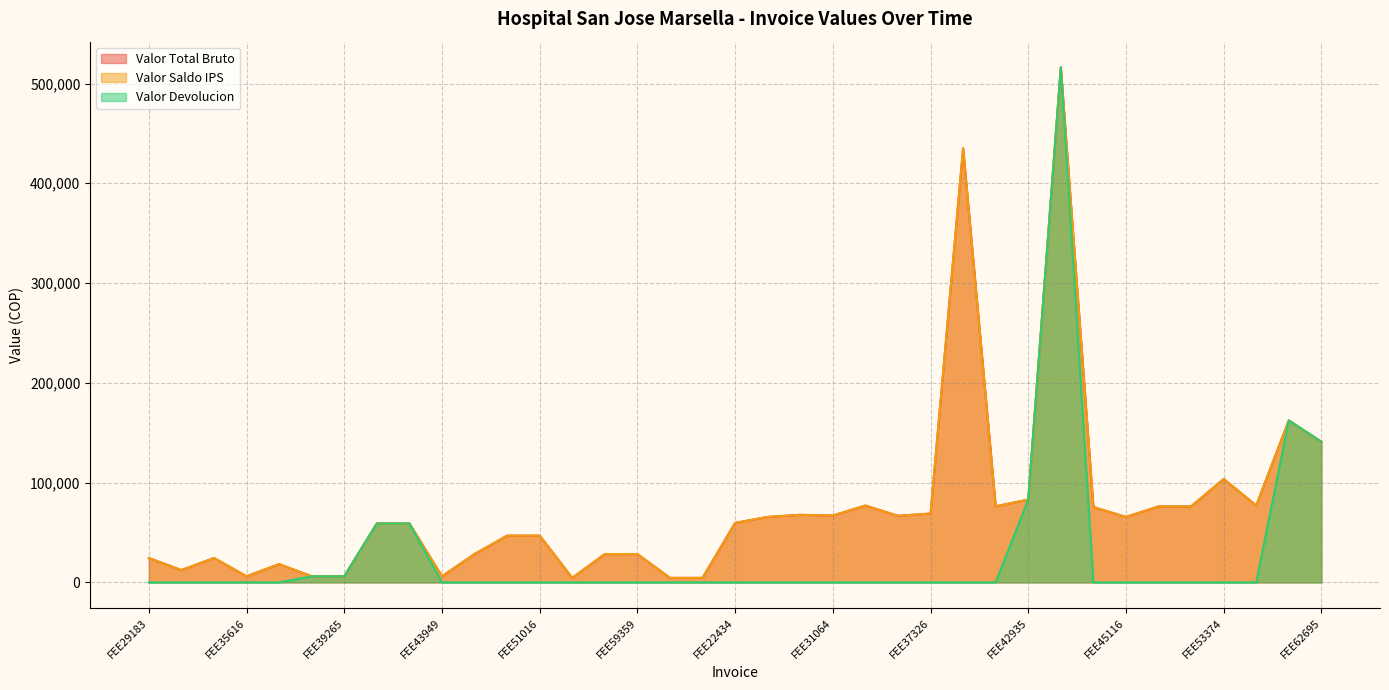

What is the difference between the second highest and second lowest values in the Valor Total Bruto series?

430660